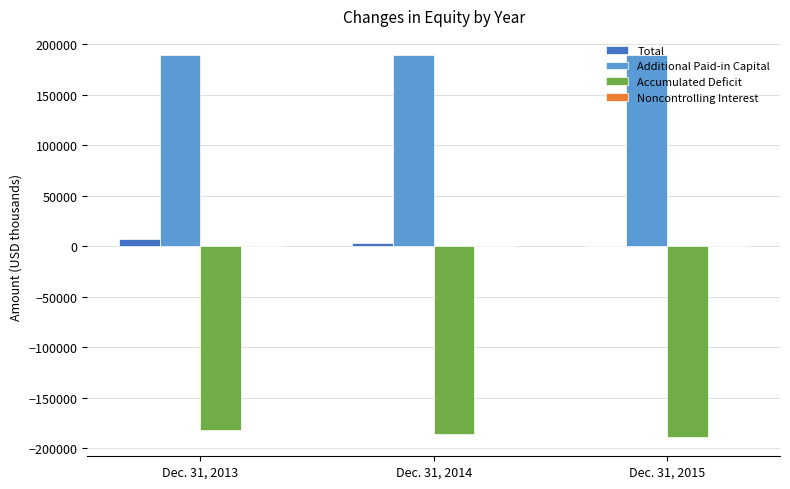

How many series are shown in this chart?

3